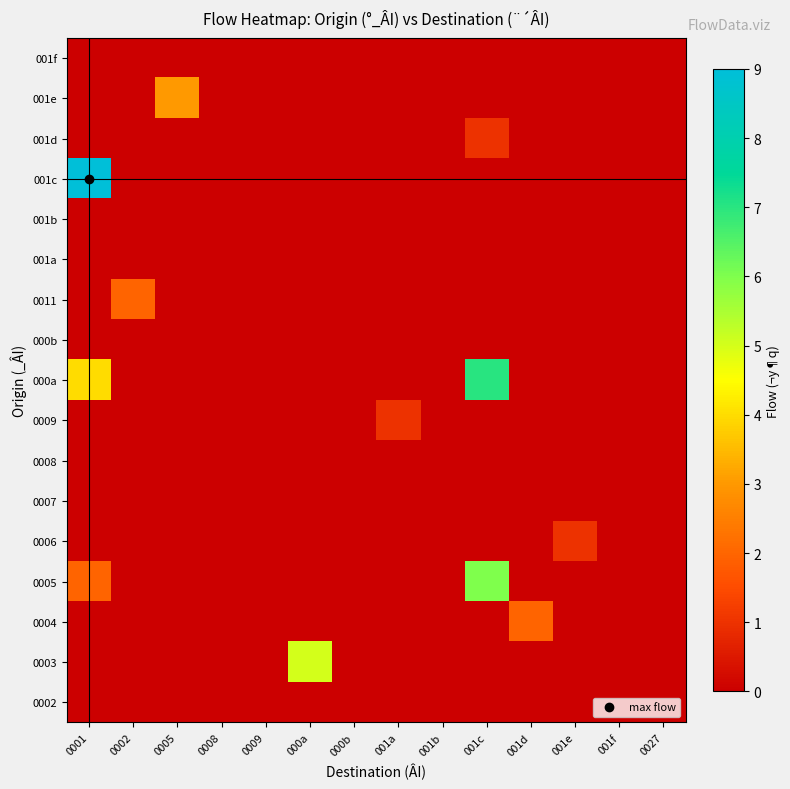

How many distinct data groups are displayed?

17